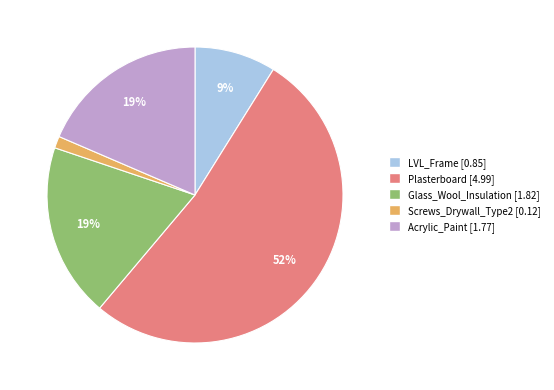

Is the sum of LVL_Frame and Acrylic_Paint greater than half?

No